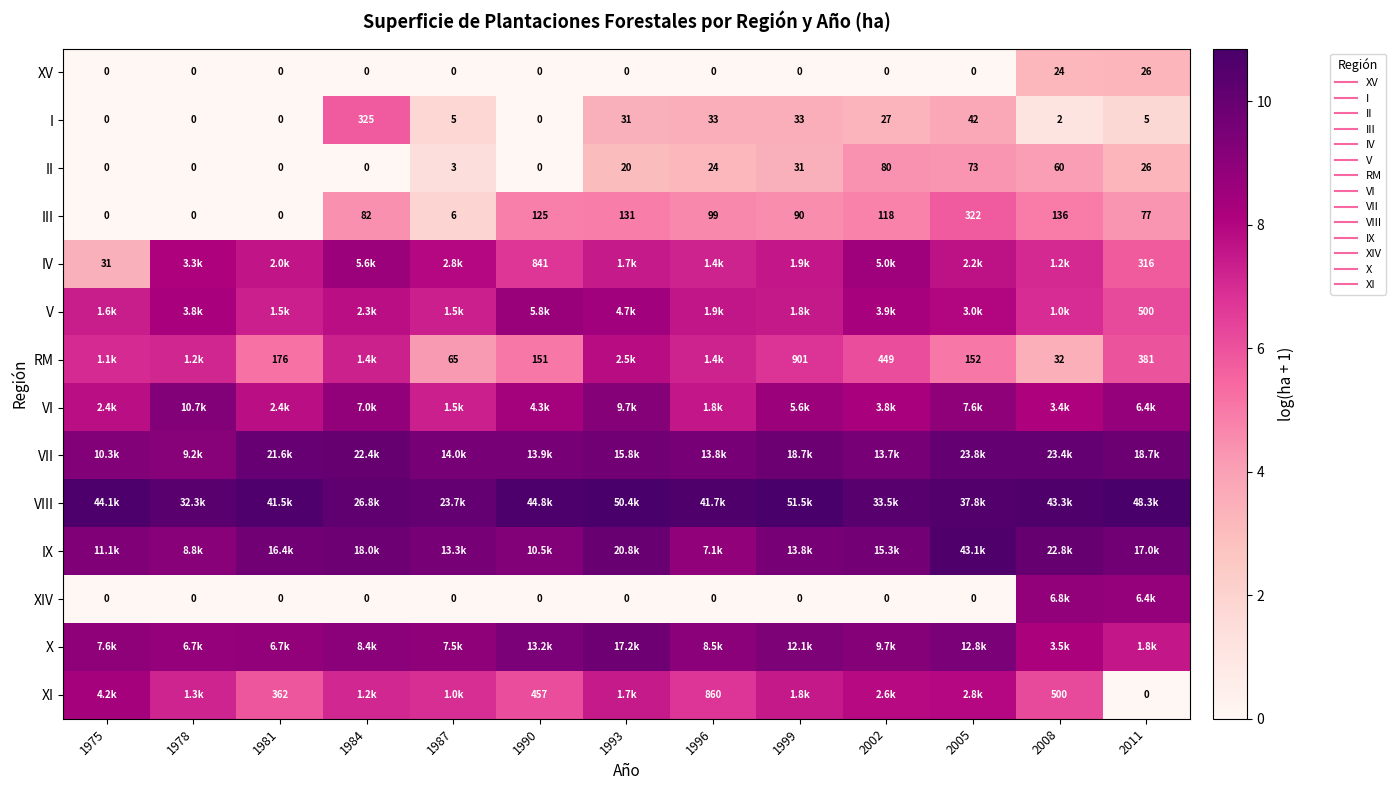

Between 2008 and 2005, which is larger?

2008